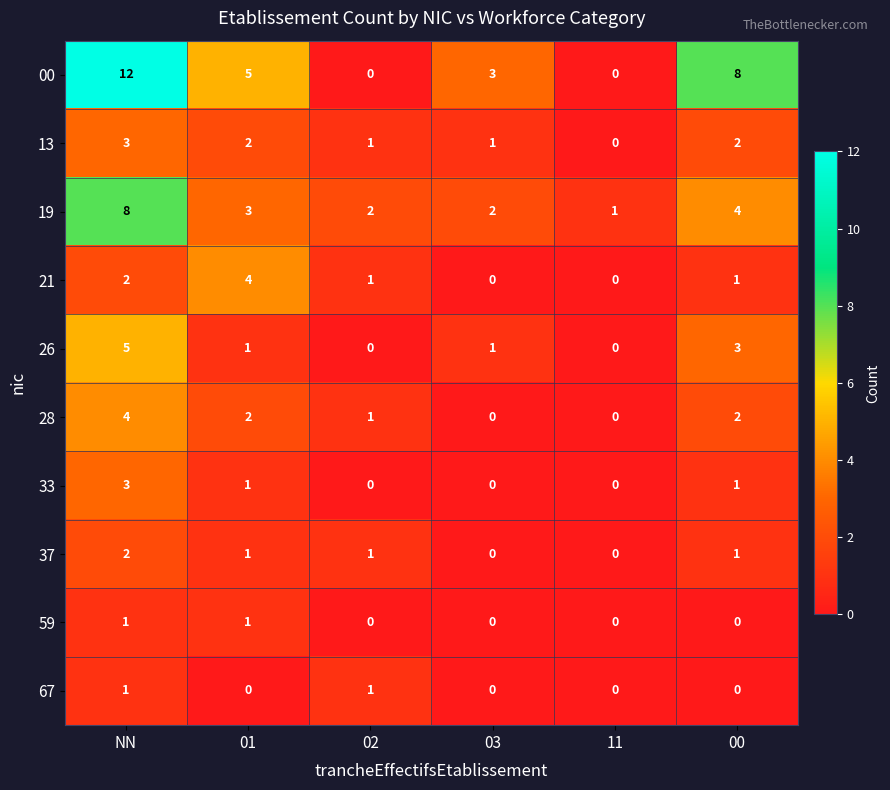

What is the greatest value displayed?

12